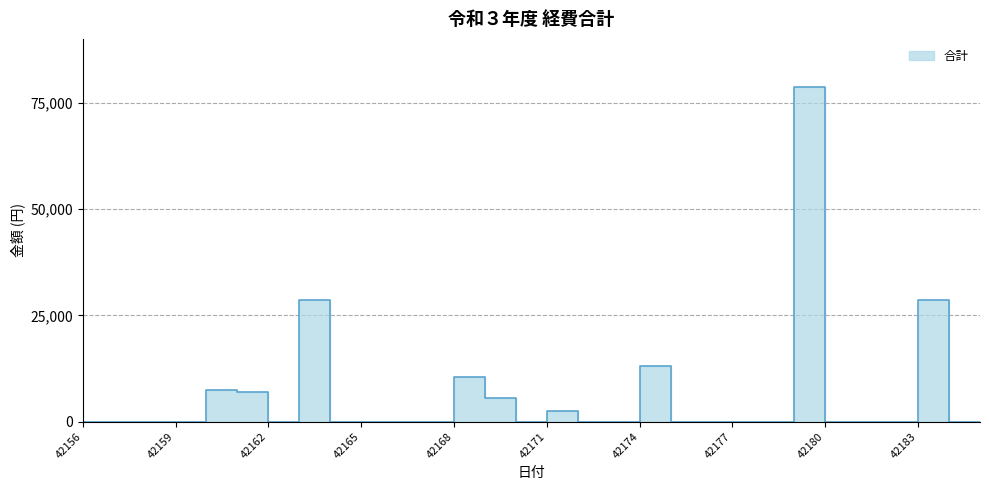

What is the difference between the values at 42167 and 42169?

5600